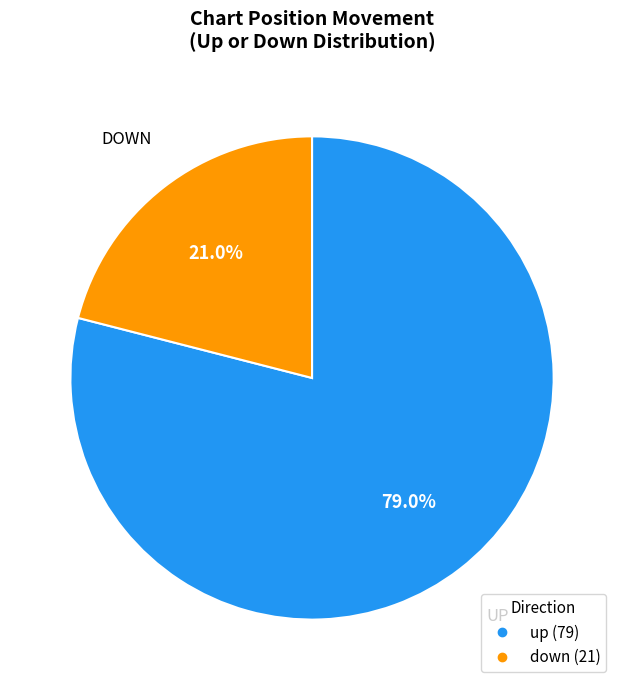

What is the largest slice in the pie chart?

up